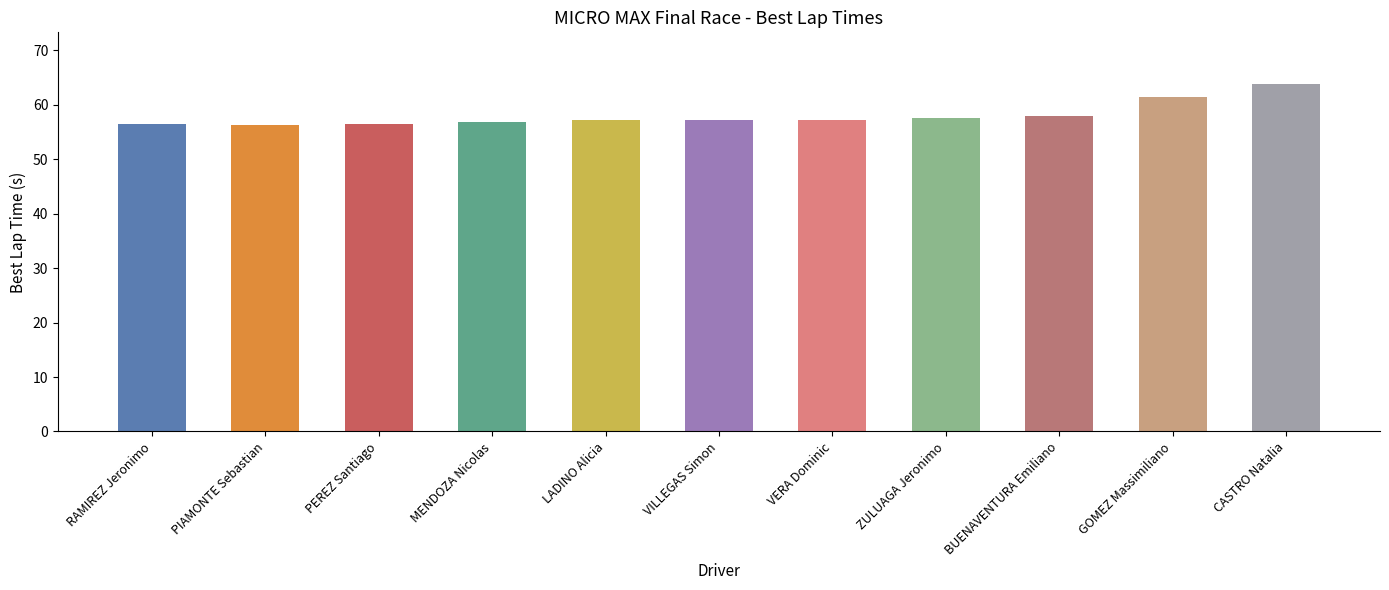

What is the difference between the second highest and minimum values?

5.1